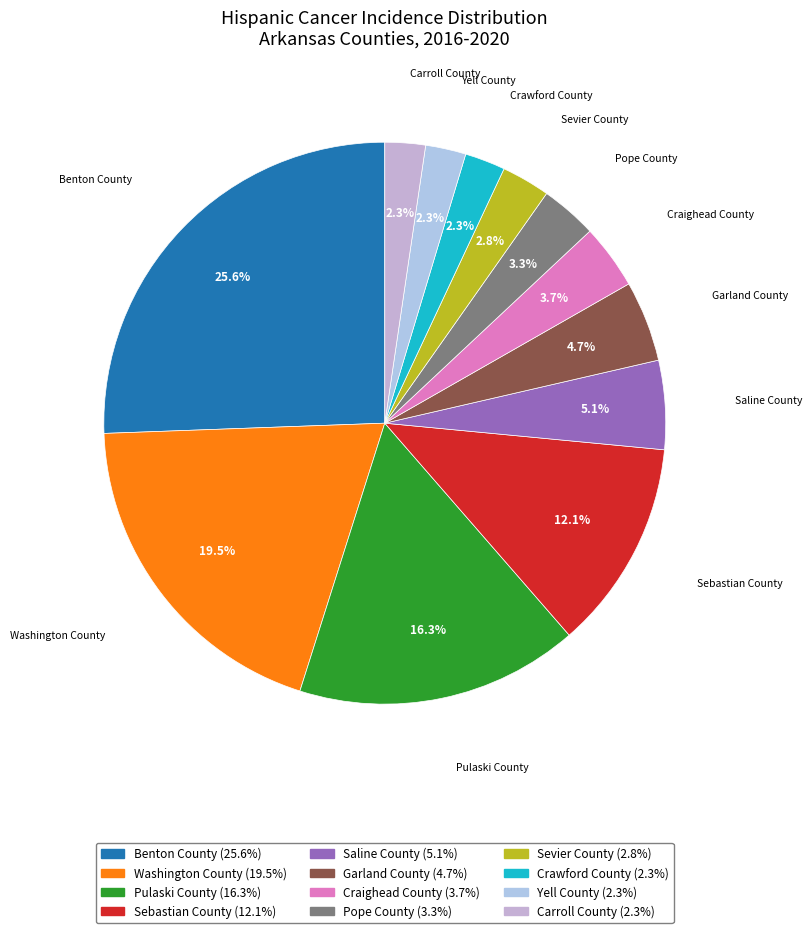

To the nearest percent, what portion does Crawford County represent?

2%